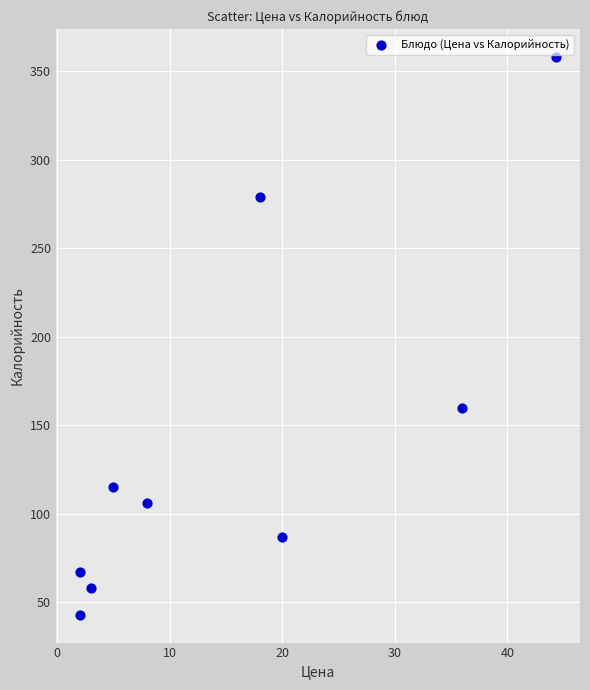

What Y value in the scatter plot is closest to 200?

160